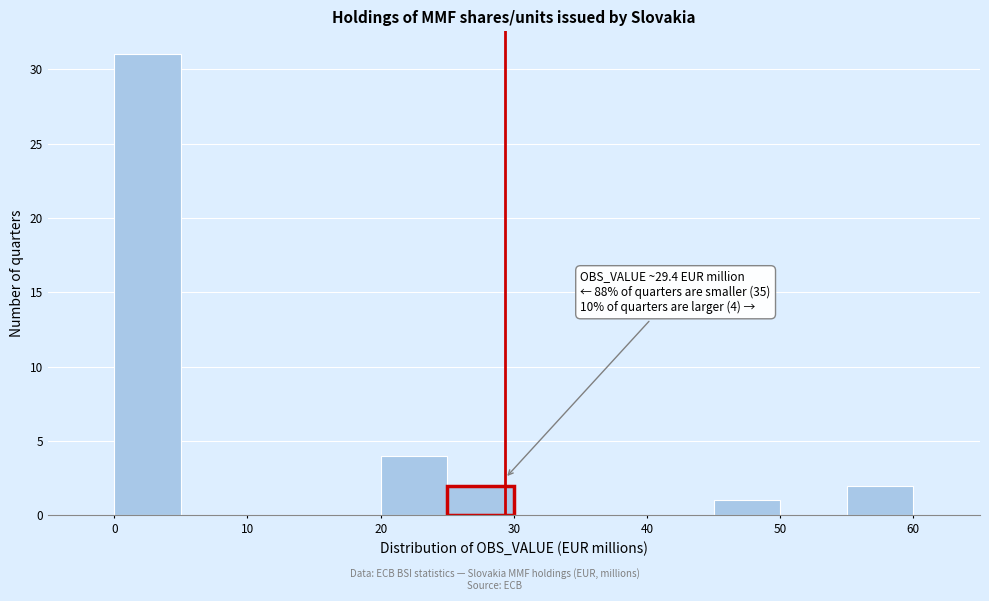

Over which range of the x-axis is the bar tallest?

0 to 5